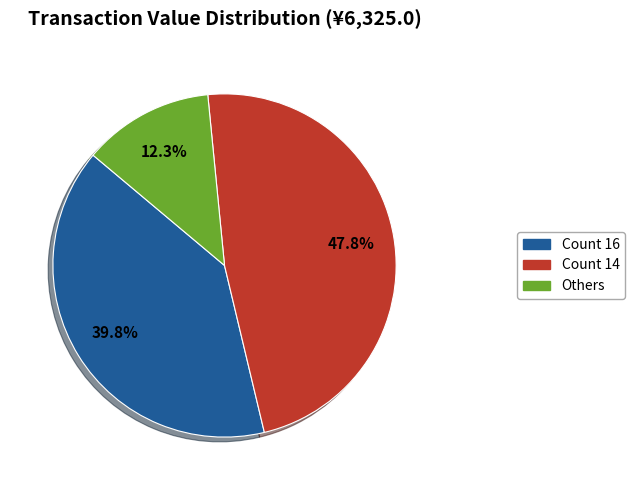

Is there any slice that represents more than half of the pie?

No